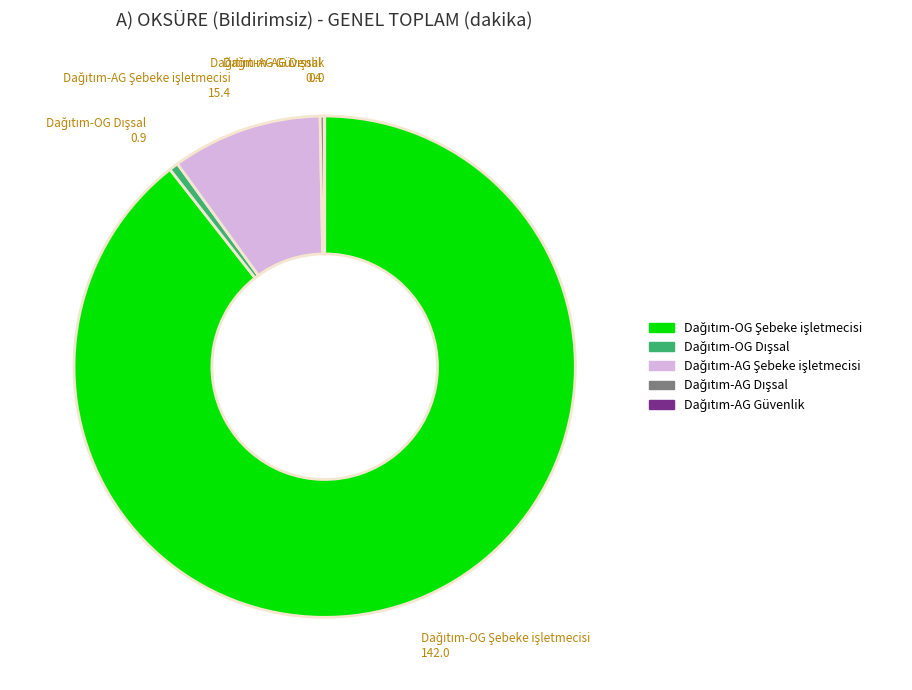

Is there any slice that represents more than half of the pie?

Yes